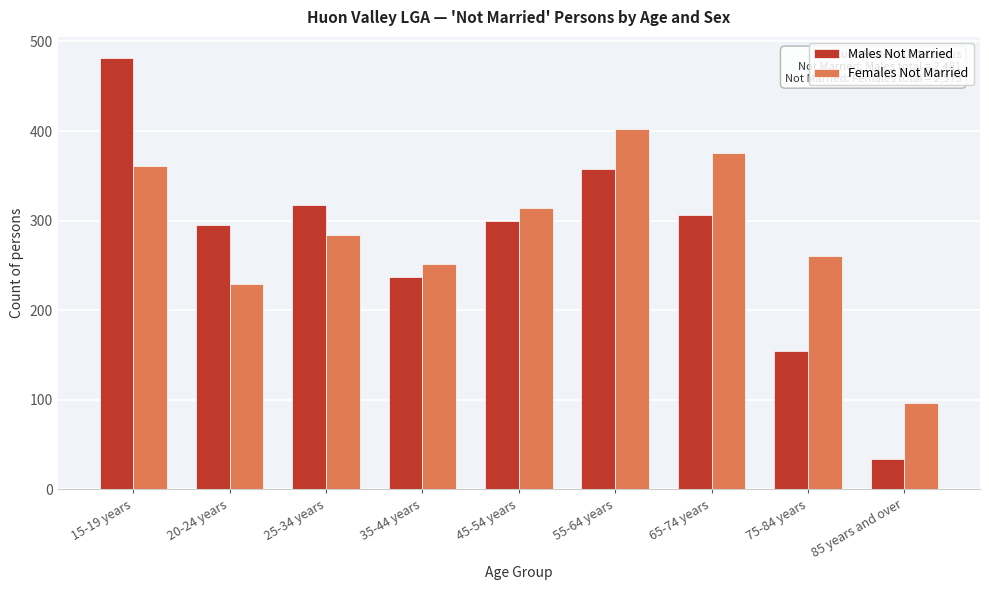

Reading right to left, what are all the values shown in this chart?

Males Not Married: 34	155	306	358	300	237	317	295	481
Females Not Married: 96	260	375	402	314	252	284	229	361